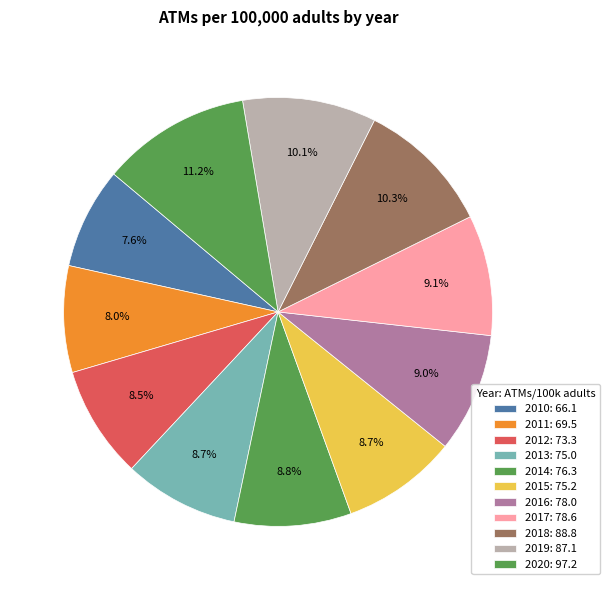

How many slices are in this pie chart?

11